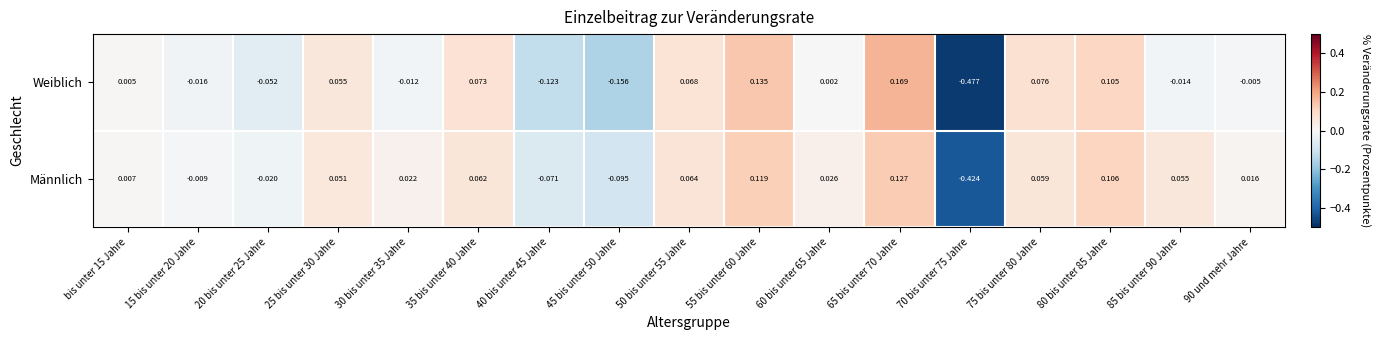

List the series in order of their overall mean, lowest first.

Weiblich, Männlich